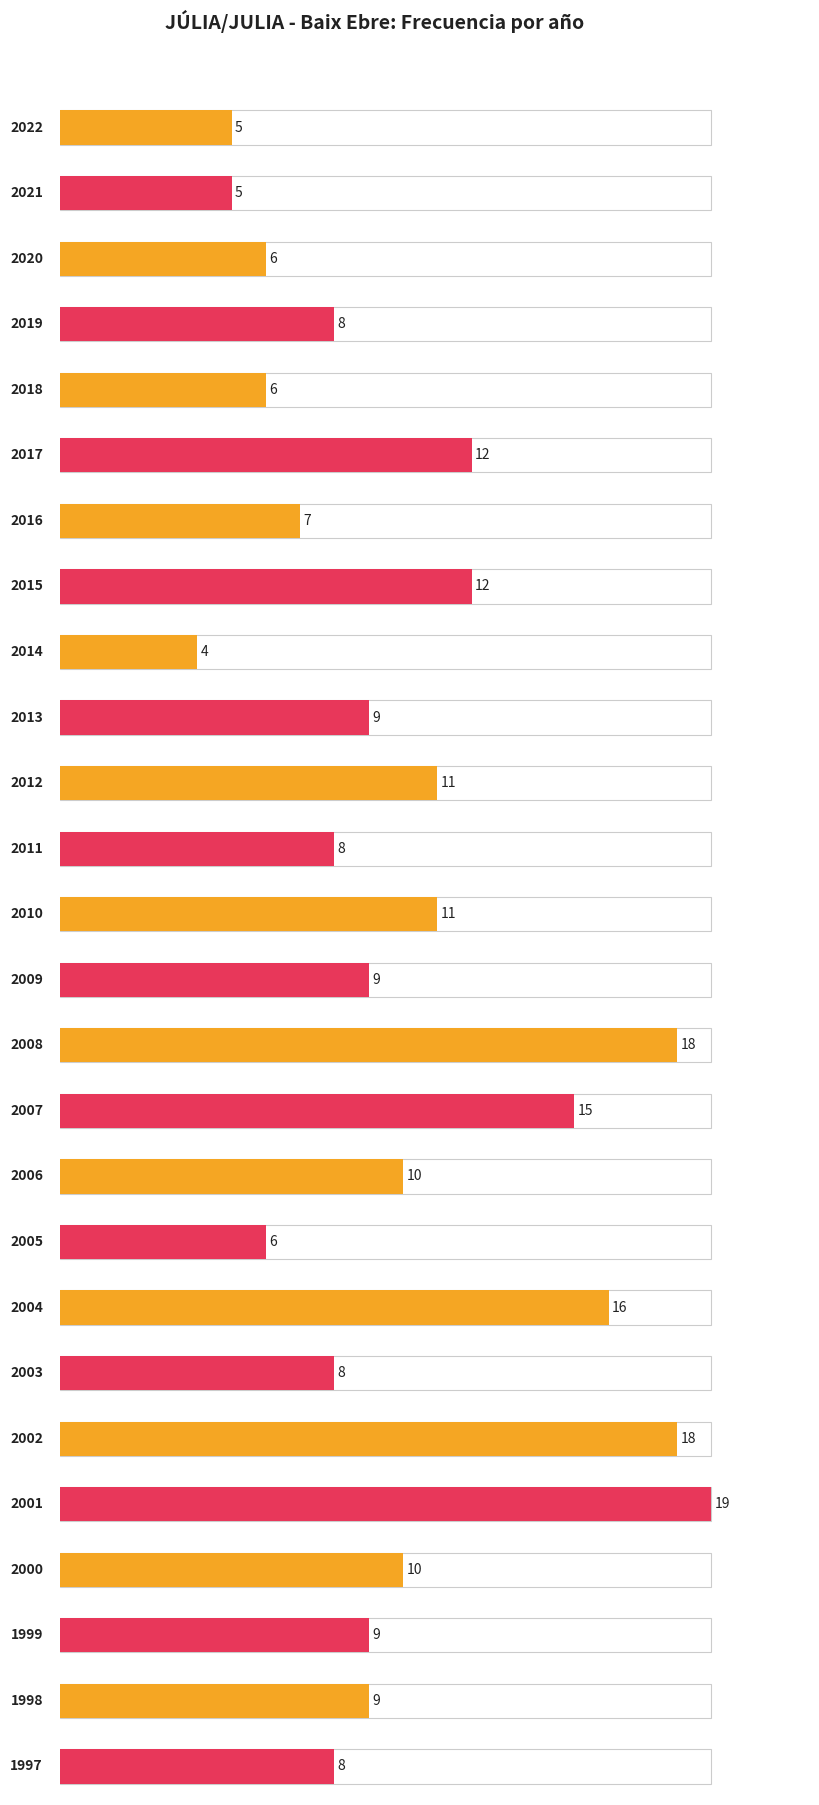

Reading right to left, transcribe all the data shown in this chart.

8	9	9	10	19	18	8	16	6	10	15	18	9	11	8	11	9	4	12	7	12	6	8	6	5	5